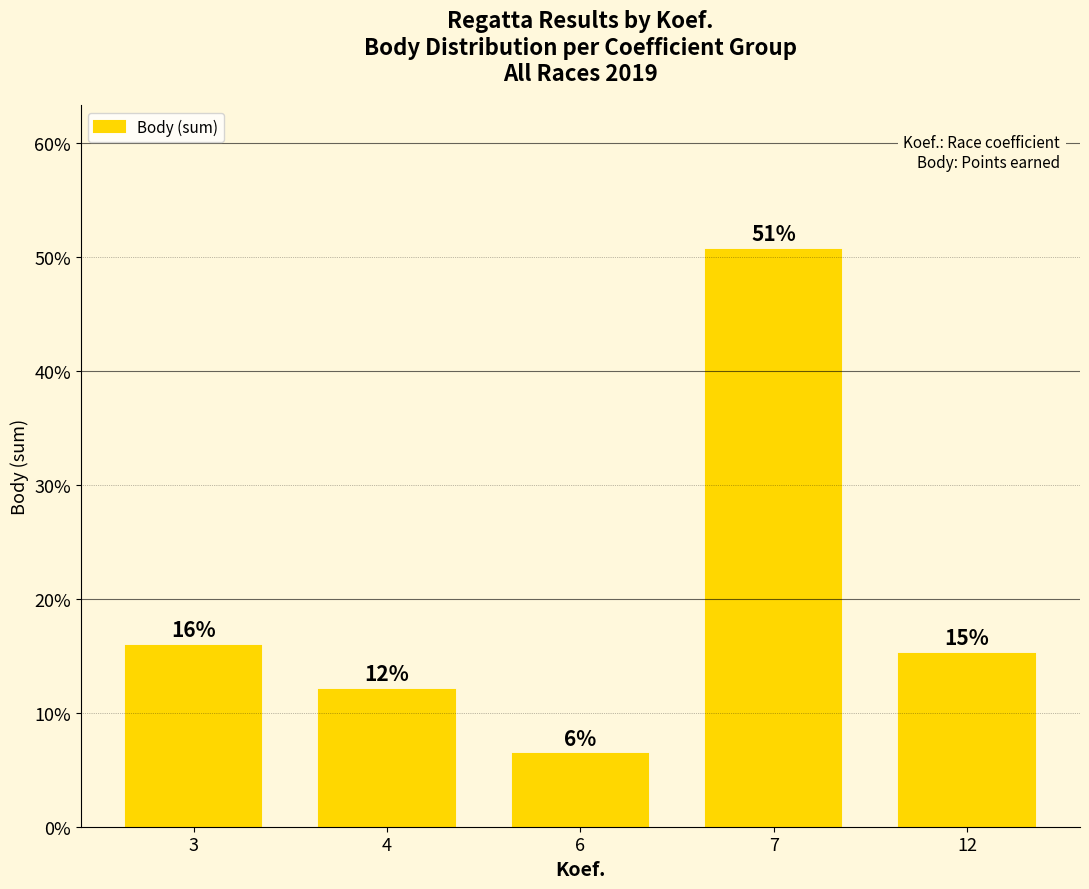

Reading left to right, transcribe all the data shown in this chart.

3=15.8	4=12.0	6=6.3	7=50.6	12=15.2